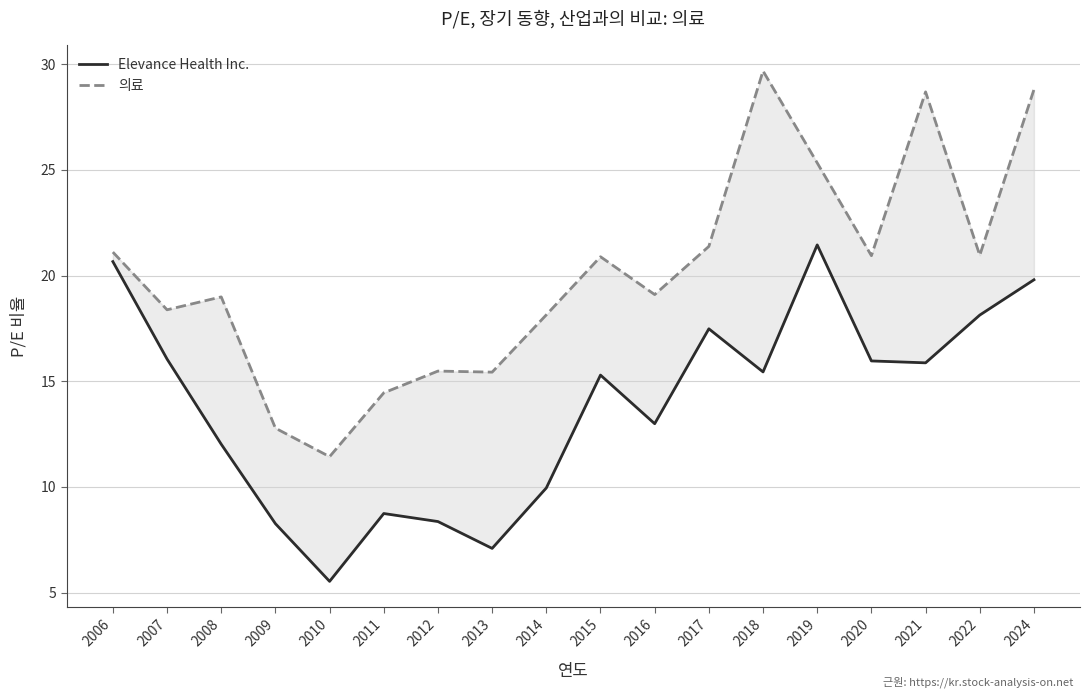

Which category has the highest value across all series?

2018